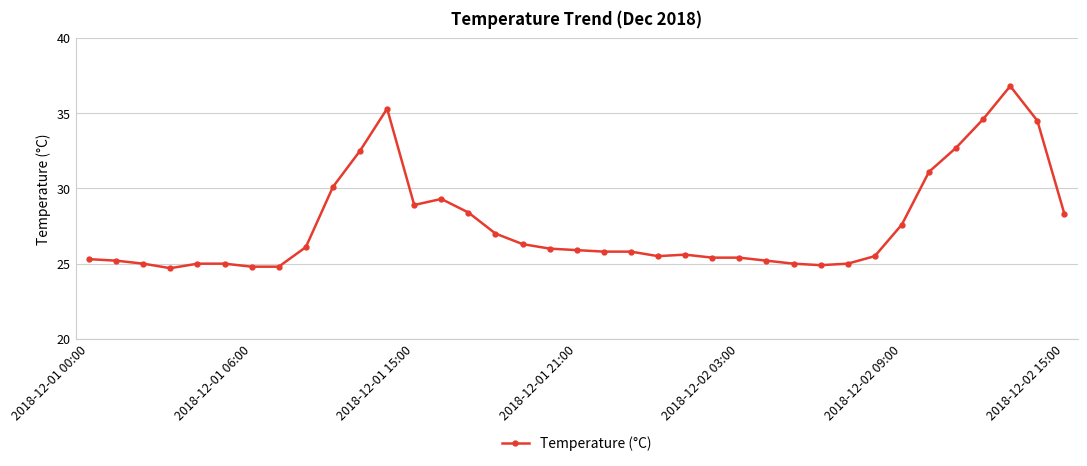

What is the difference between the maximum and minimum values?

12.1